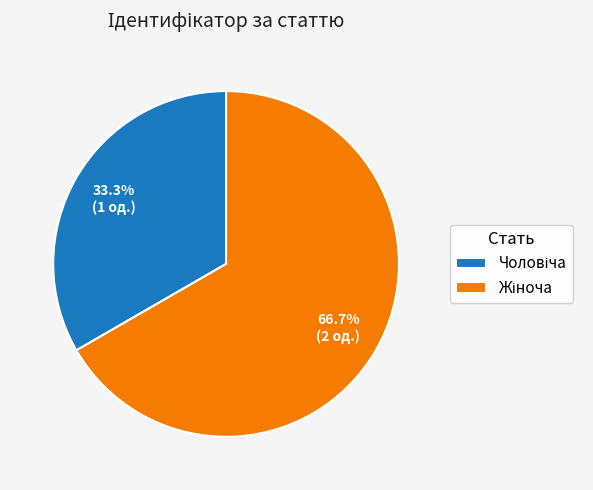

Is there a majority slice in this chart?

Yes